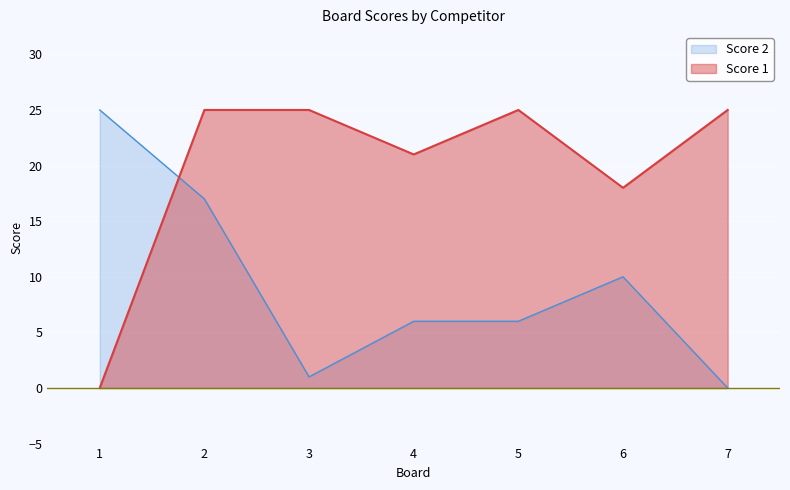

Where do Score 1 and Score 2 first cross each other?

1 and 2